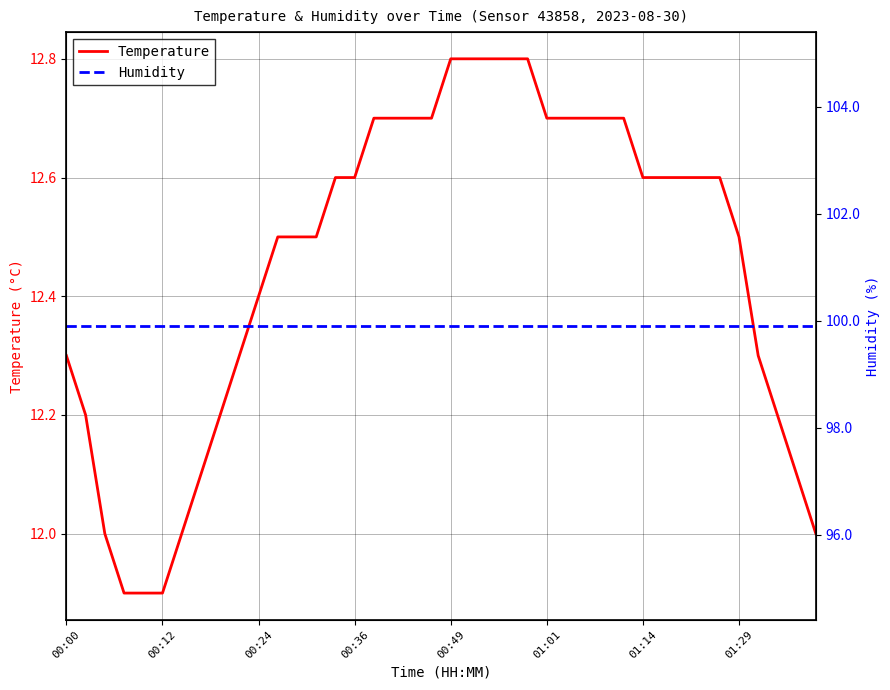

What is the sum of all Temperature values?

498.3